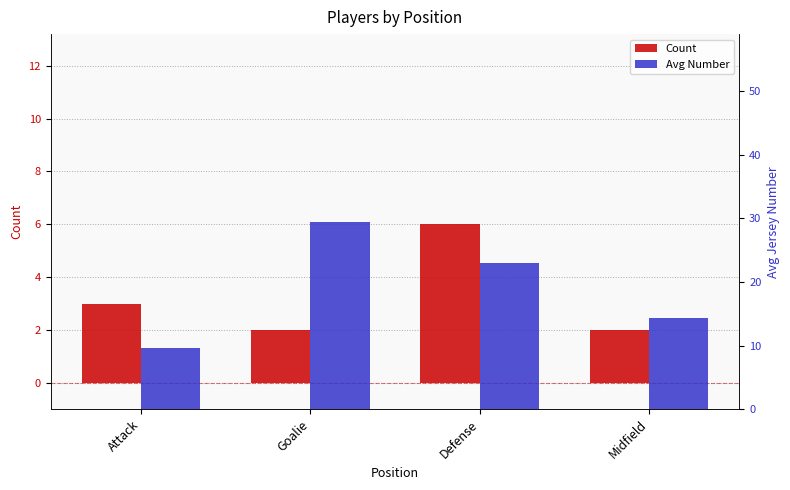

Reading left to right, list all the values displayed in this chart.

Count: 3.0	2.0	6.0	2.0
Avg Number: 9.7	29.5	23.0	14.3